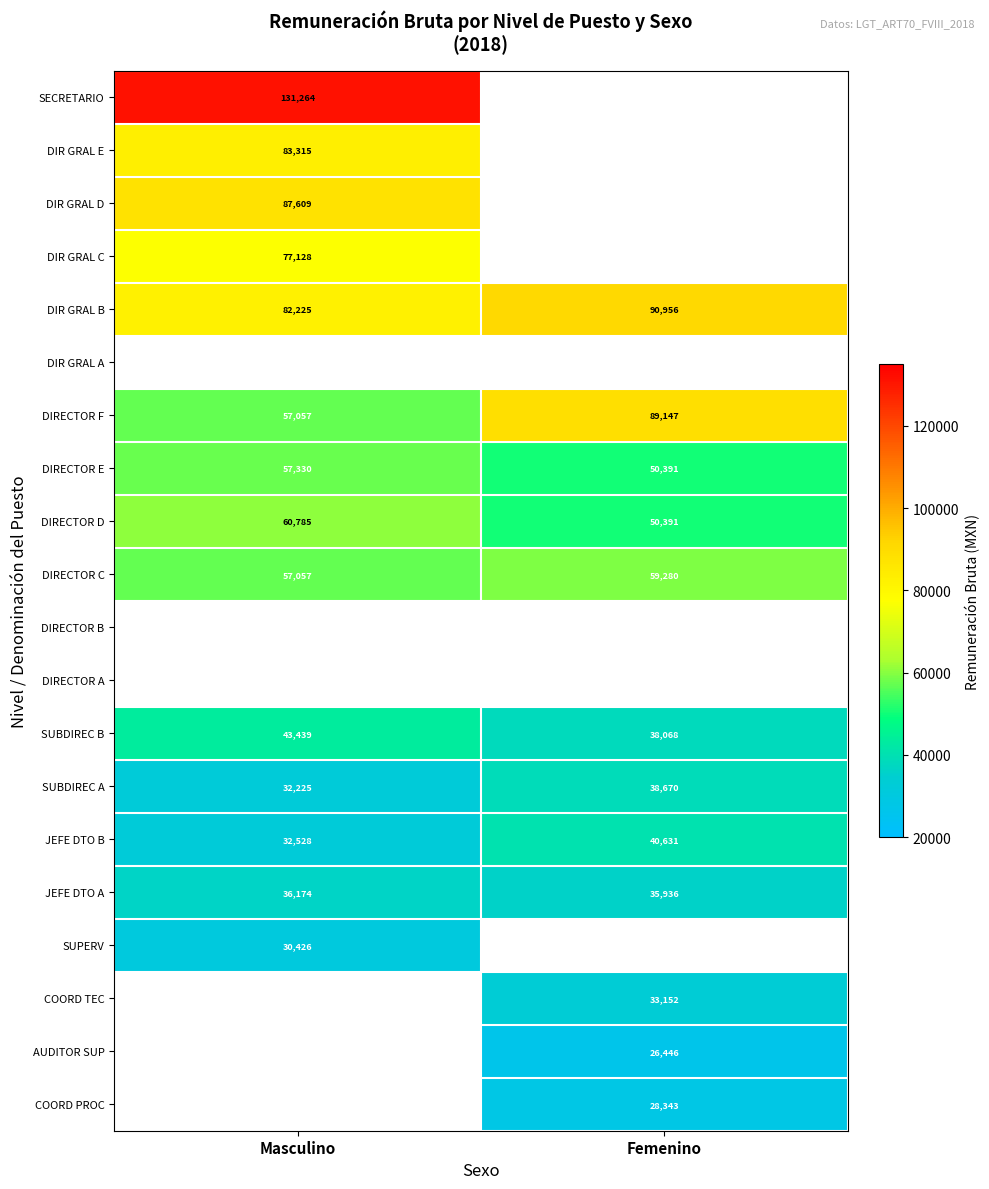

Is the value of JEFE DTO A at Femenino greater than the value of DIRECTOR E at Masculino?

No